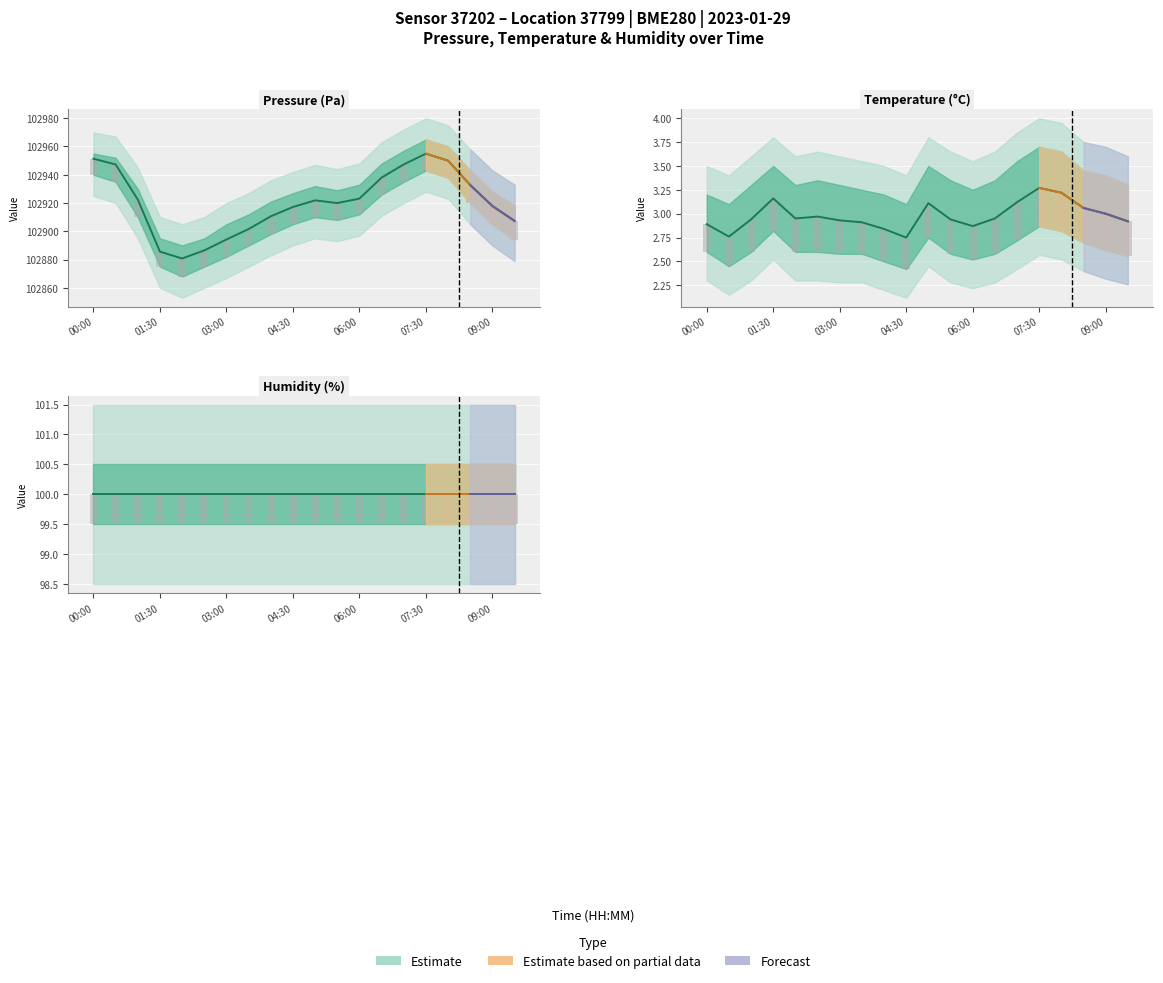

Which category has the highest value across all series?

00:00